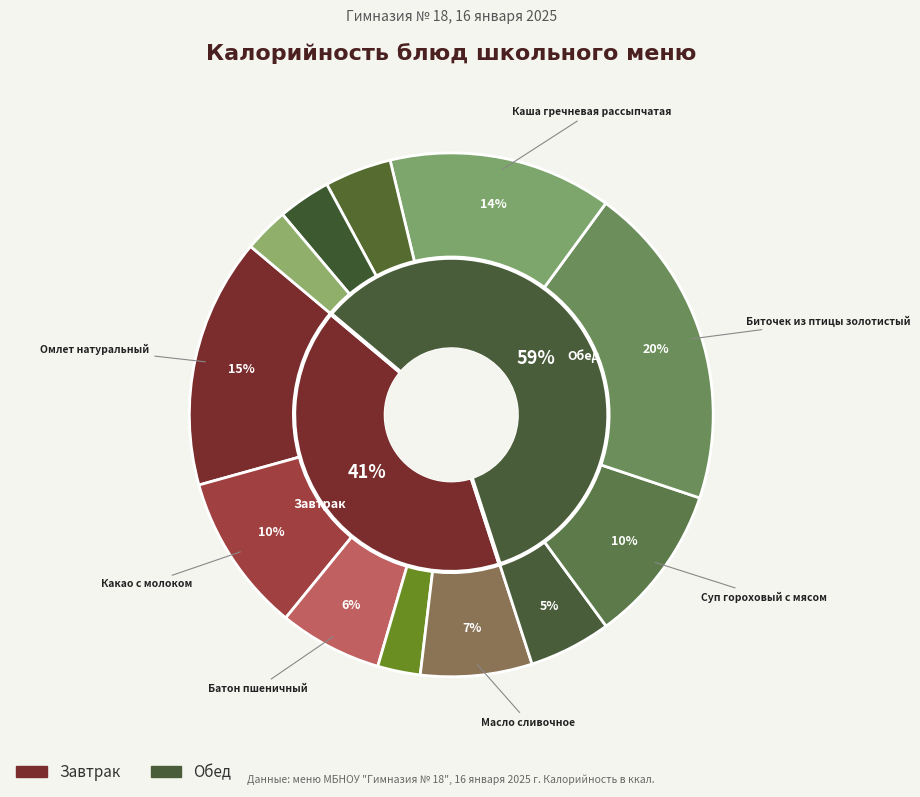

Approximately how many times larger is the value at Икра кабачковая compared to Каша гречневая рассыпчатая?

0.4